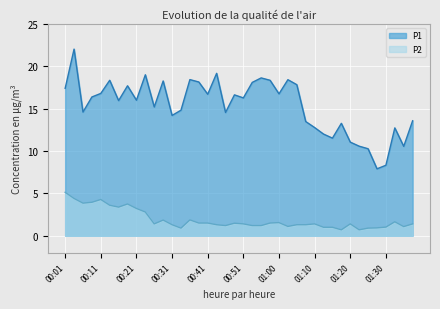

Is it true that P1 equals 18.3 at 00:28?

True